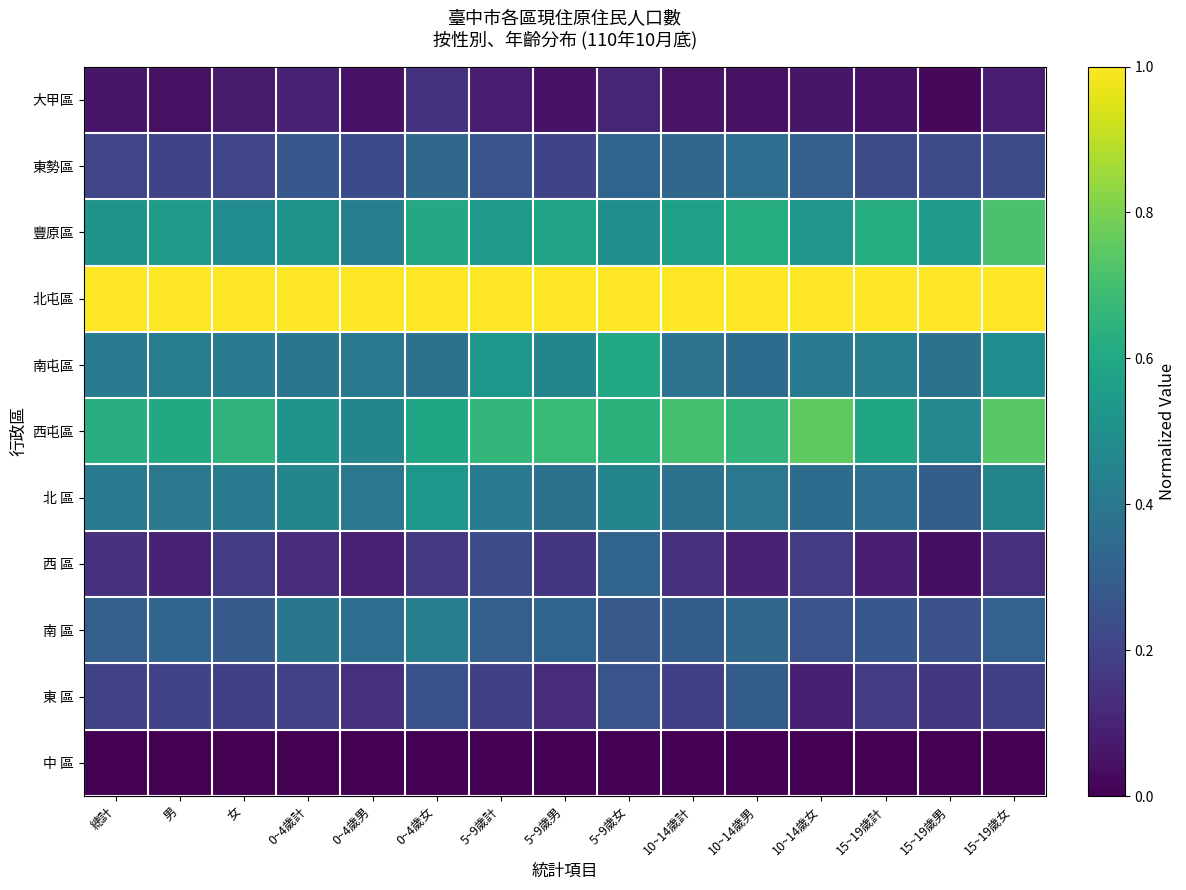

Count the number of categories in the chart.

15